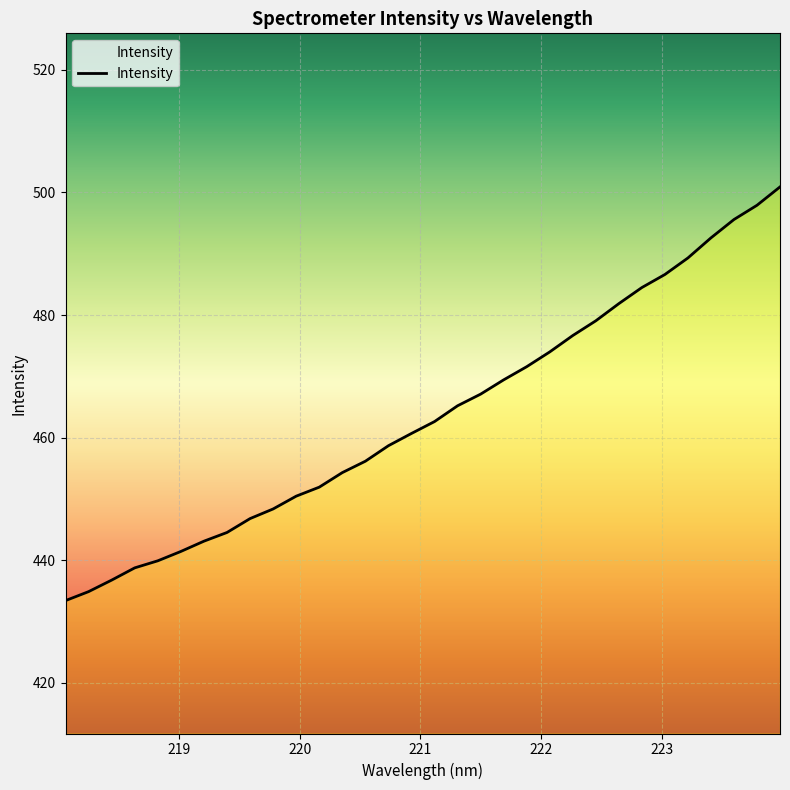

What is the smallest value displayed?

433.4